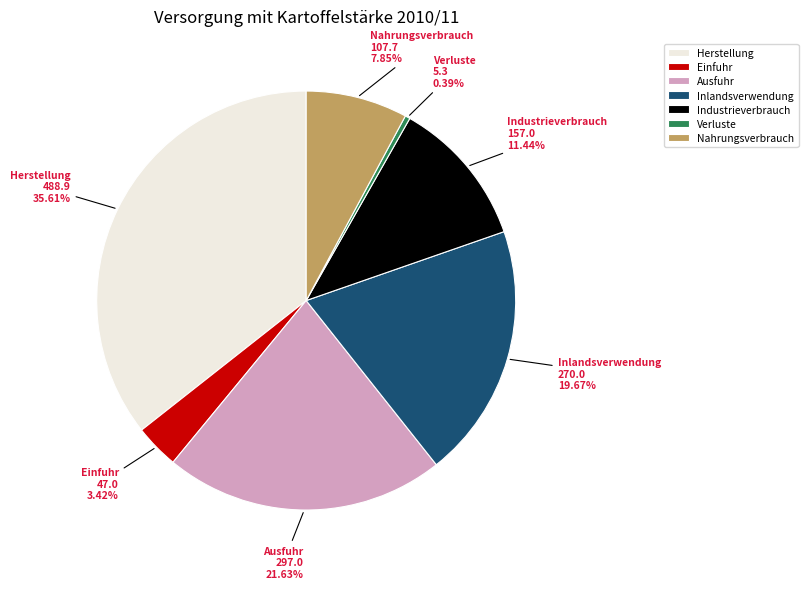

How many slices are in this pie chart?

7